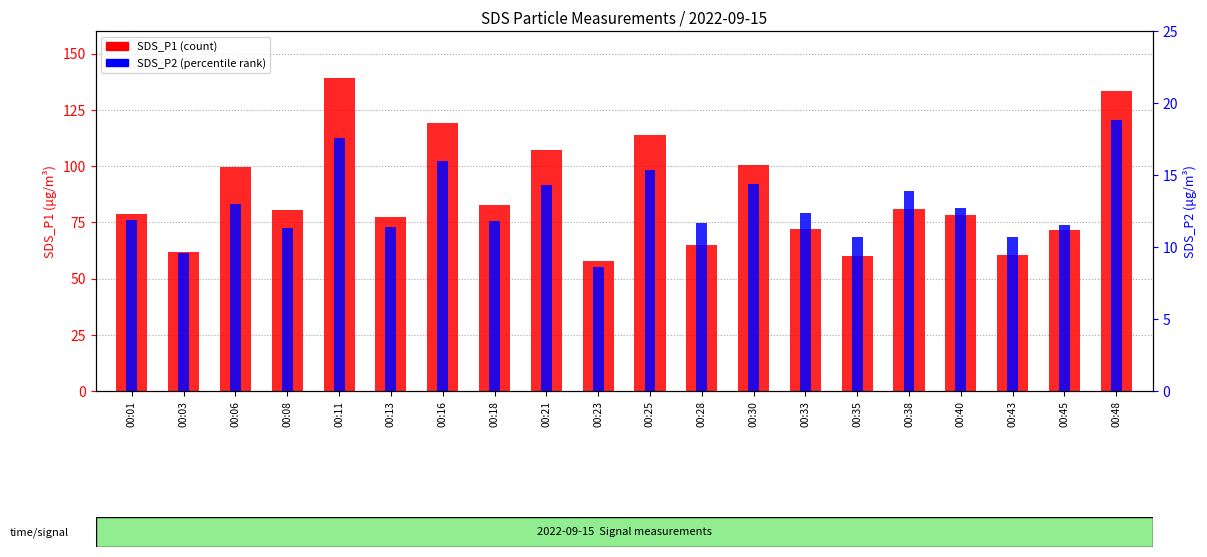

Which category has the lowest value in the SDS_P2 series?

00:23